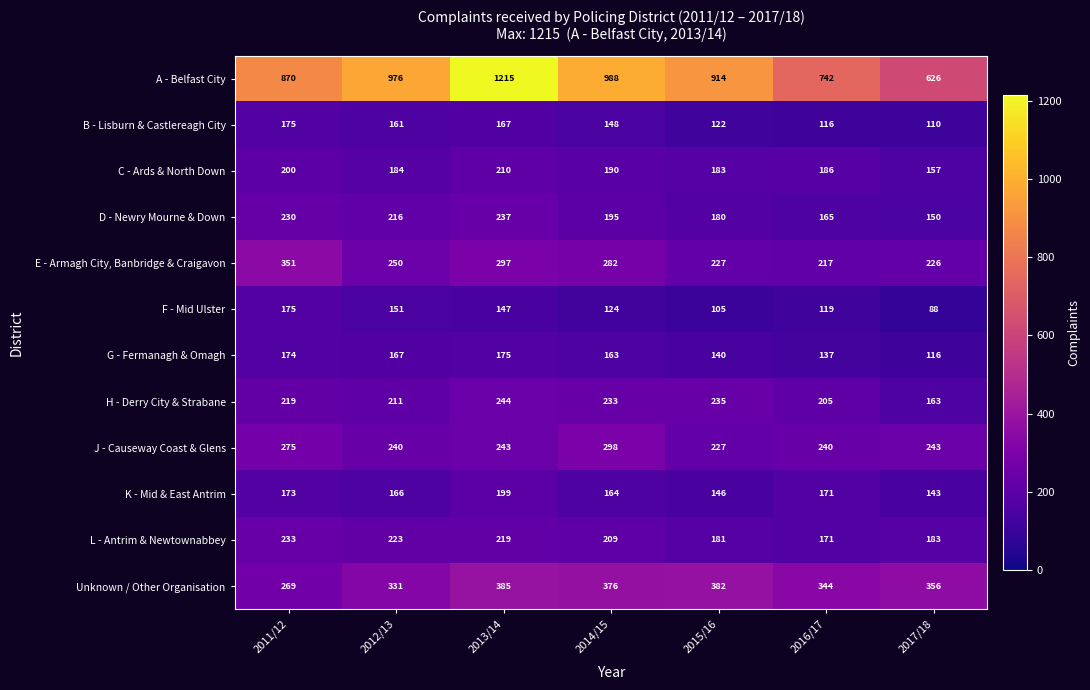

What is the total value across all series at 2017/18?

2561